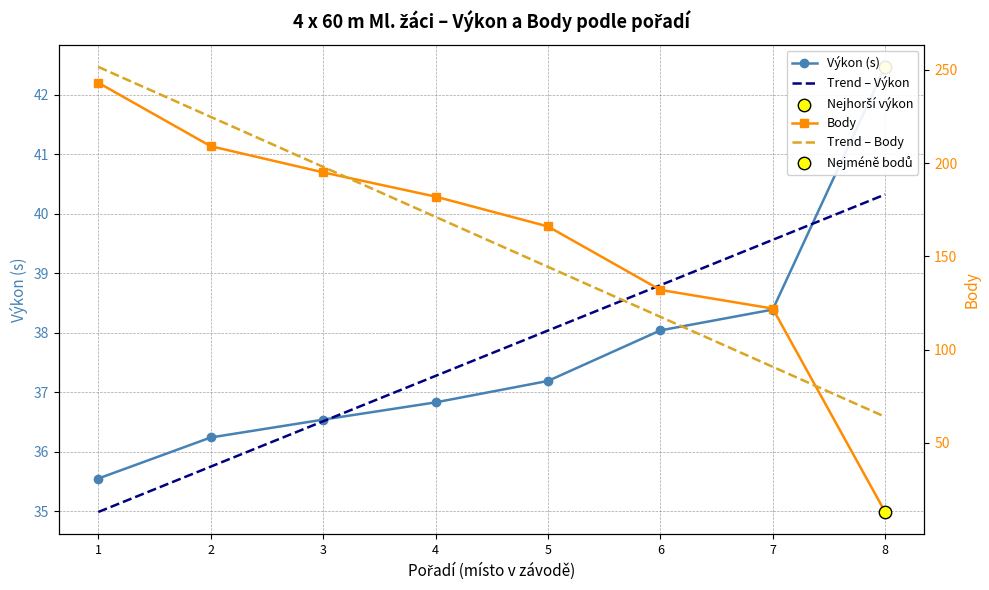

What is the total value across all series at 8?

55.5